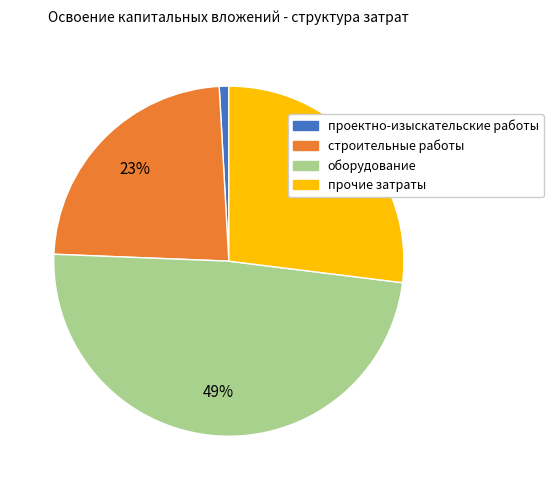

Which category has the smallest portion of the pie?

проектно-изыскательские работы